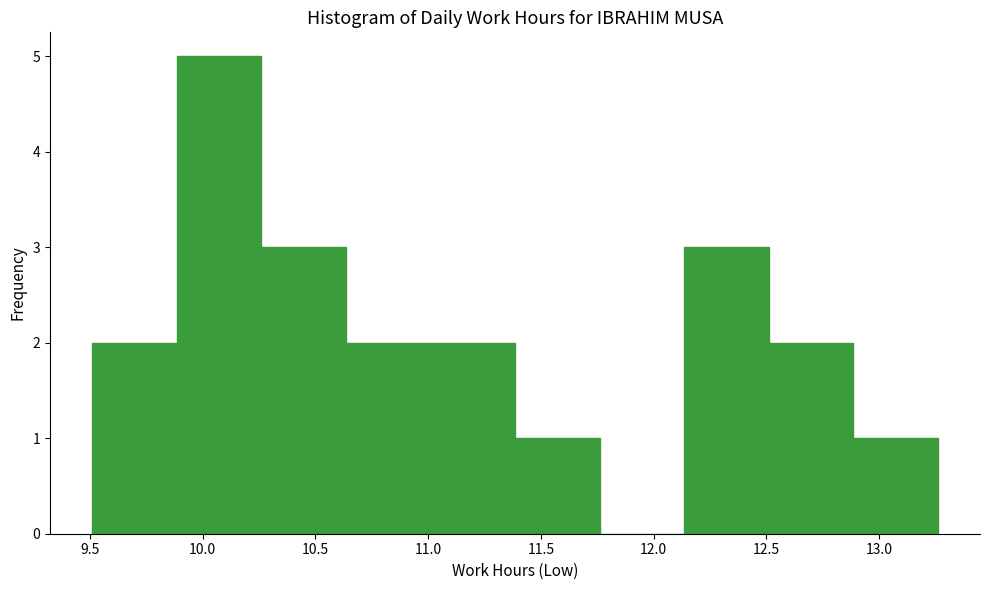

Reading left to right, list every bar in this chart as the range it spans on the x-axis followed by its height. Neither the bar edges nor the heights are printed on the chart, so give them approximately, as read against the axes.

9.510 to 9.885: 2
9.885 to 10.260: 5
10.260 to 10.635: 3
10.635 to 11.010: 2
11.010 to 11.385: 2
11.385 to 11.760: 1
11.760 to 12.135: 0
12.135 to 12.510: 3
12.510 to 12.885: 2
12.885 to 13.260: 1